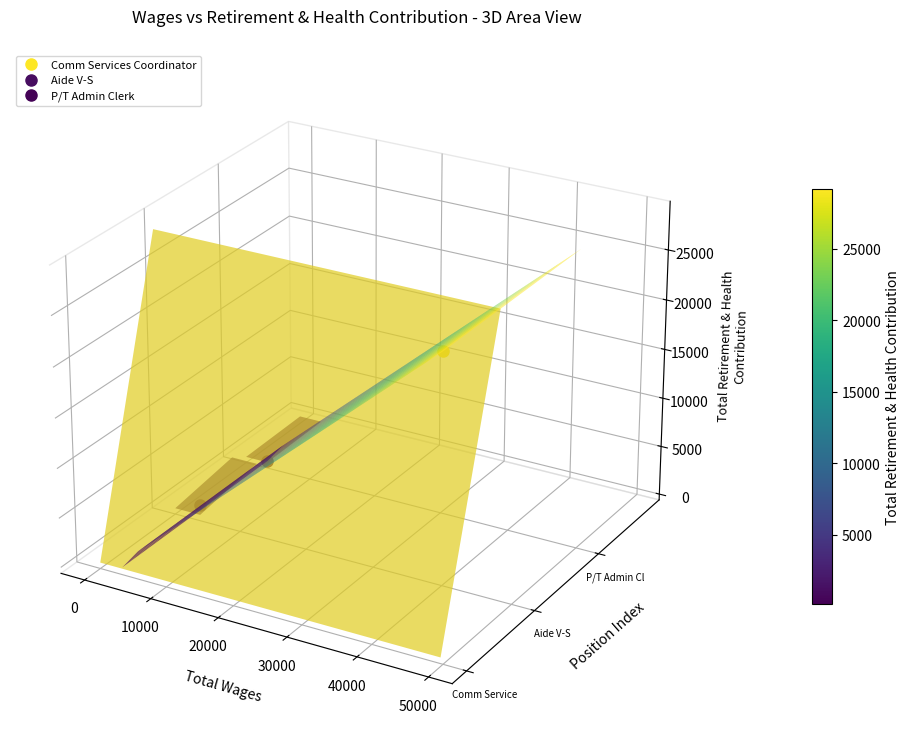

Which has a higher value, 2 or total_wages?

total_wages